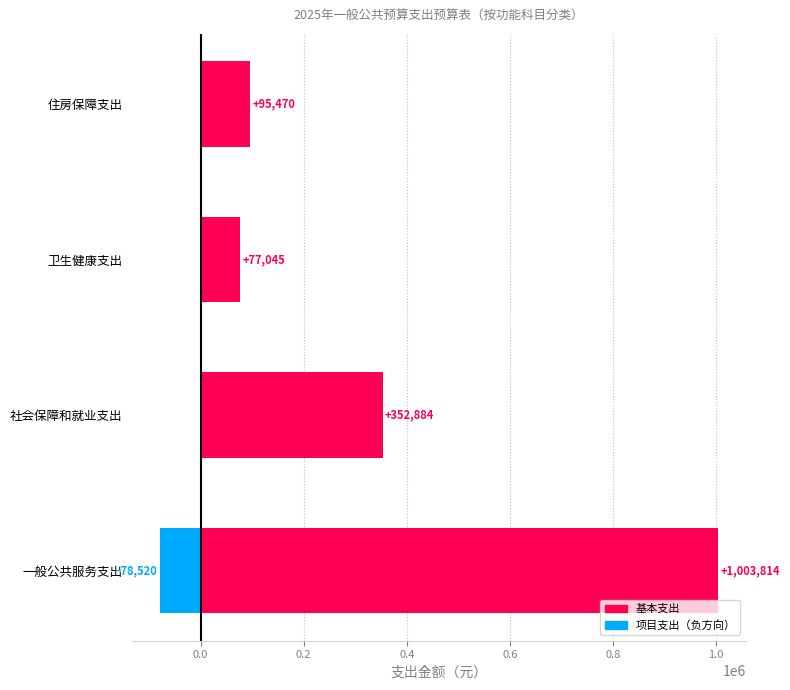

Rank the series by their average value, from lowest to highest.

项目支出, 基本支出